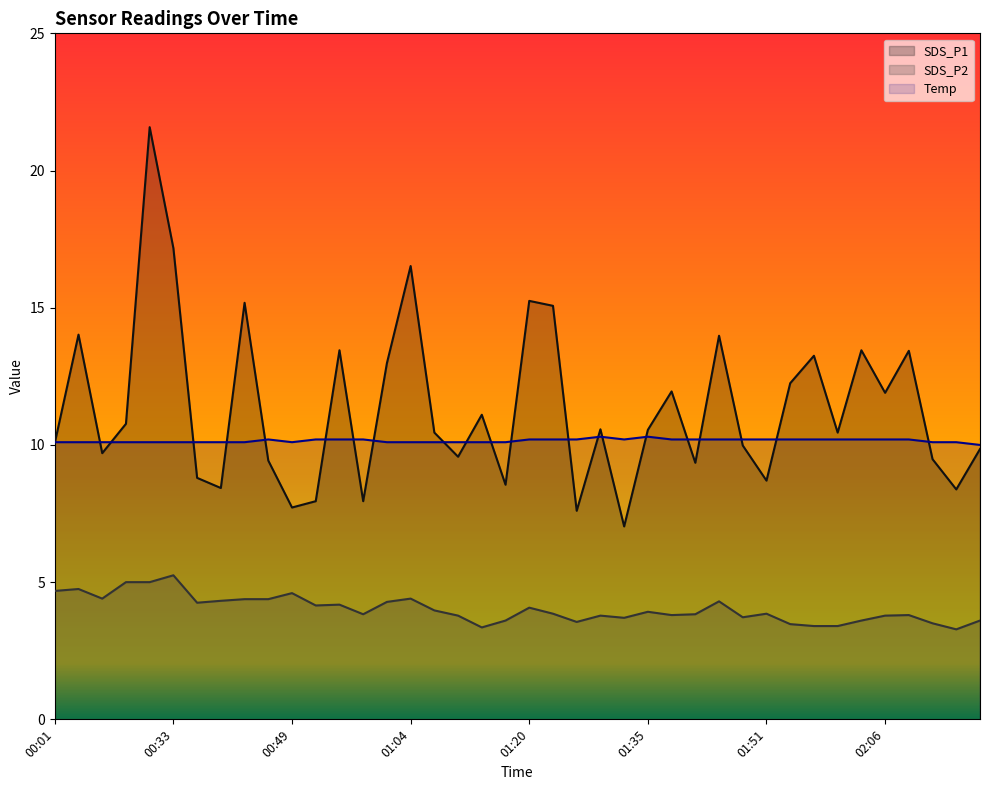

At how many categories does at least one series exceed 12?

14